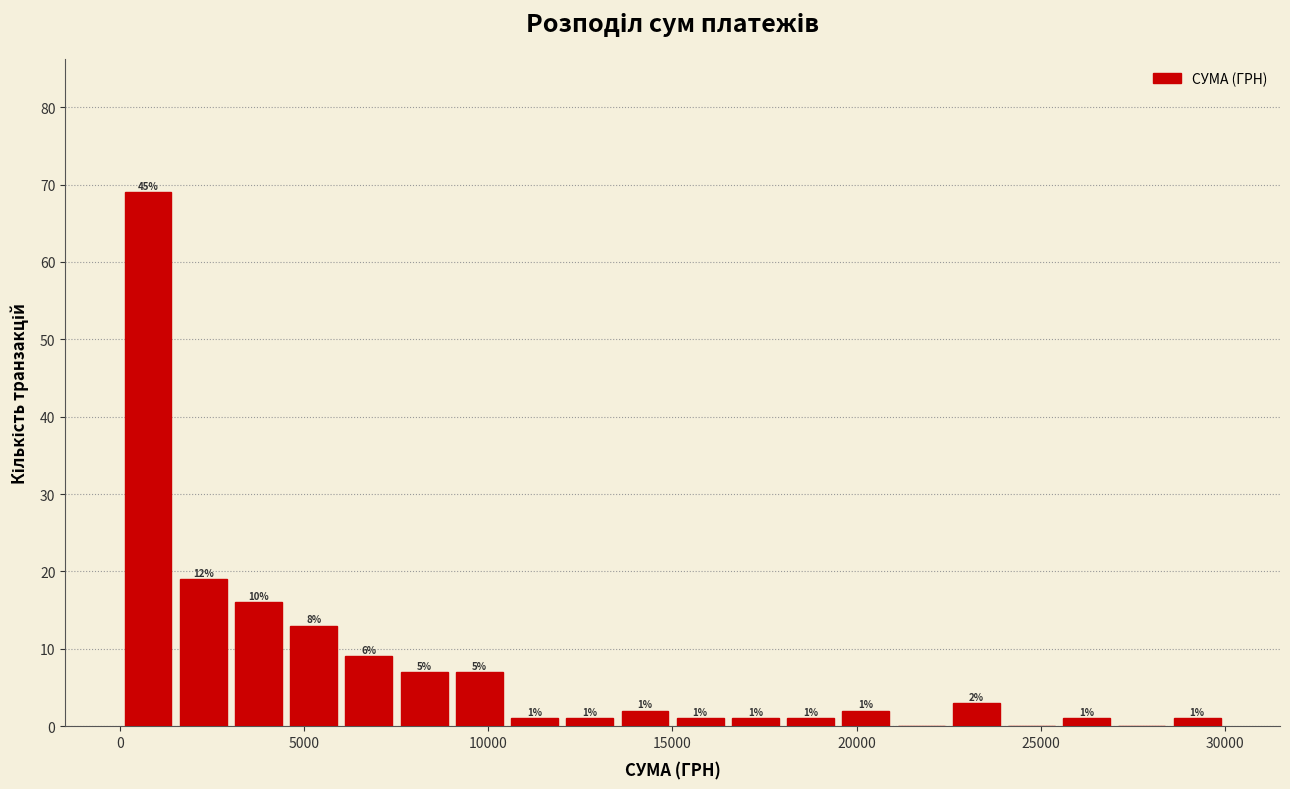

Around what value on the x-axis is the tallest bar? Give the approximate position of its centre, as read against the axis.

1000